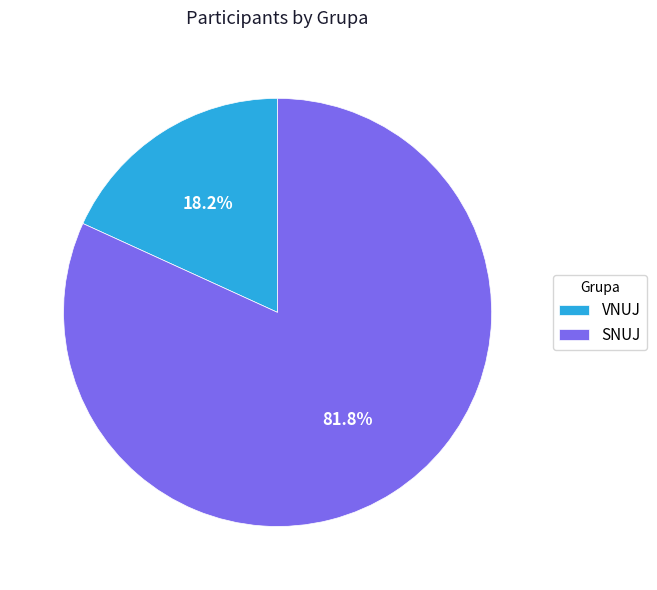

What percentage is the SNUJ slice, to the nearest percent?

82%